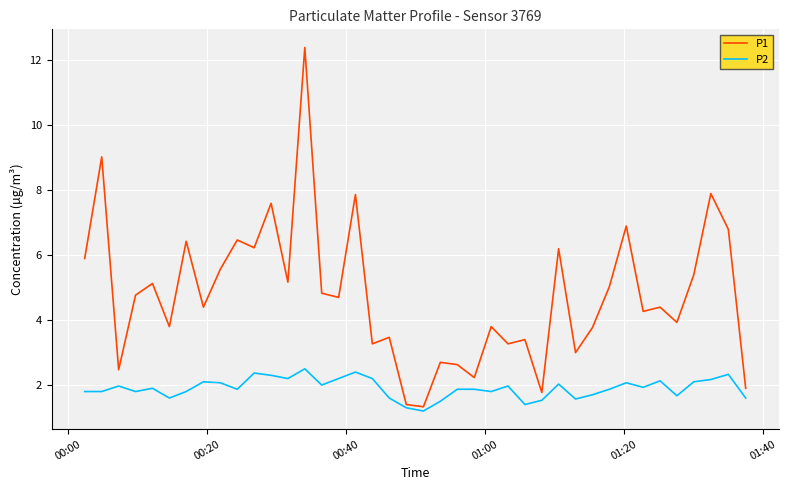

True or false: P1 has more than 0 points higher than both neighbors.

True